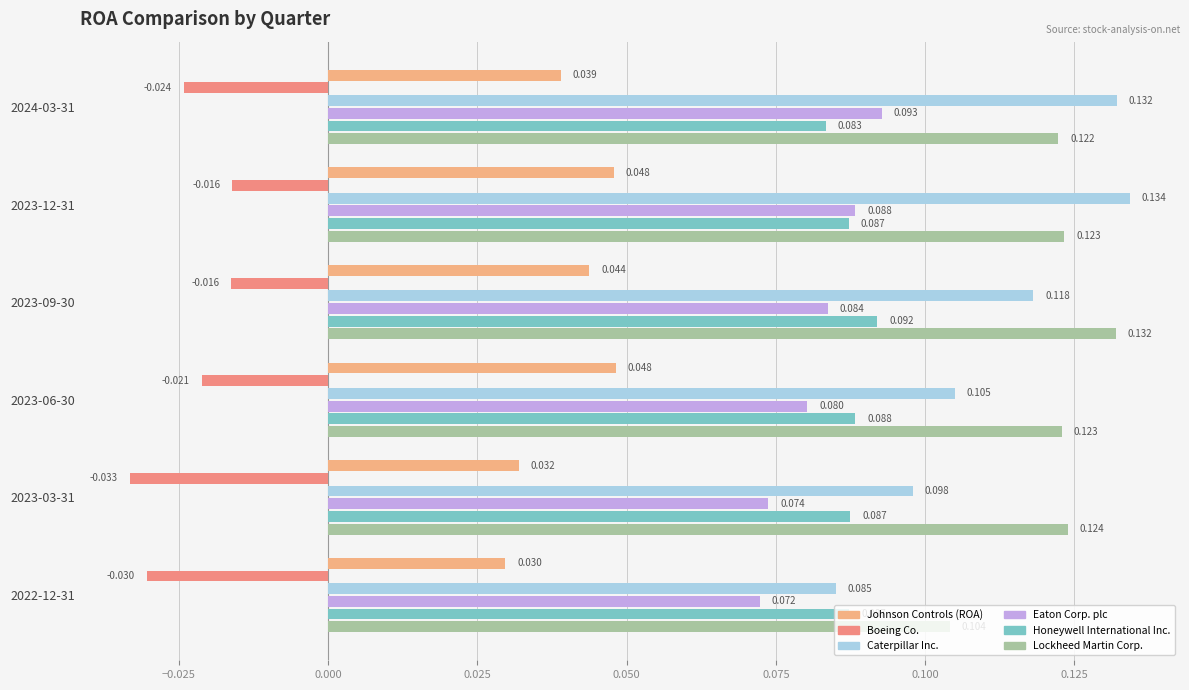

Count the number of data series in this chart.

6